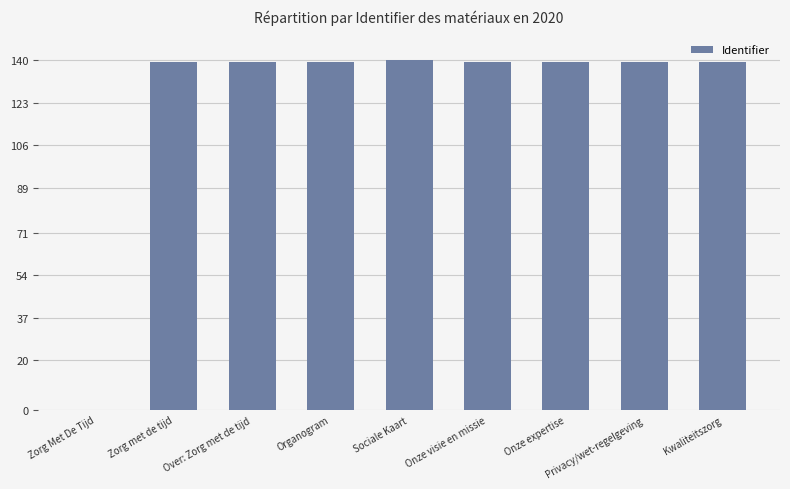

The value at Onze expertise is 139.4. True or false?

True